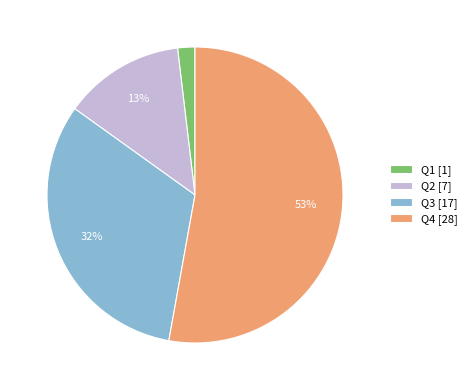

Which slice is the largest?

Q4